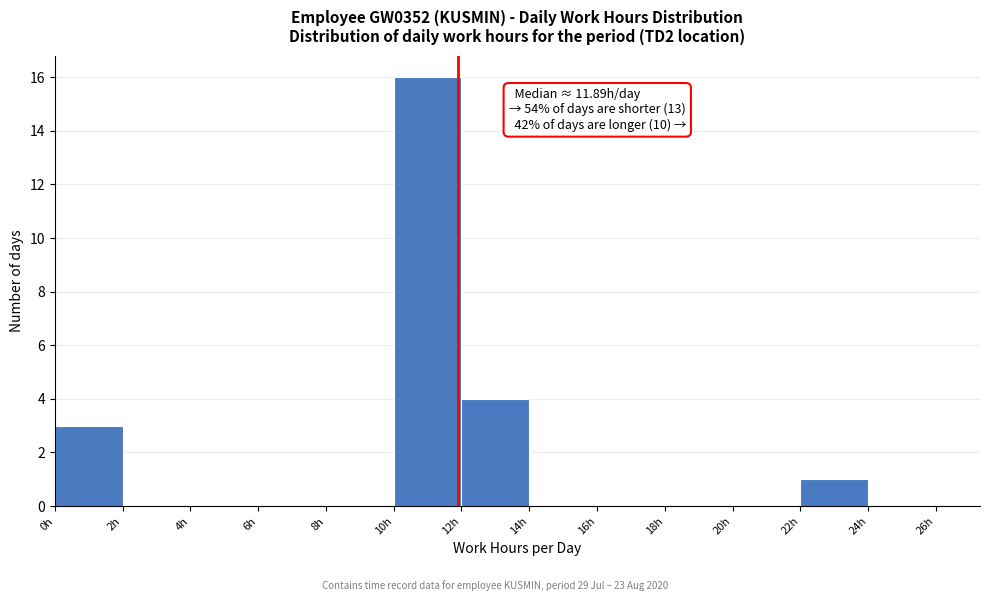

Over which range of the x-axis is the bar tallest?

10 to 12